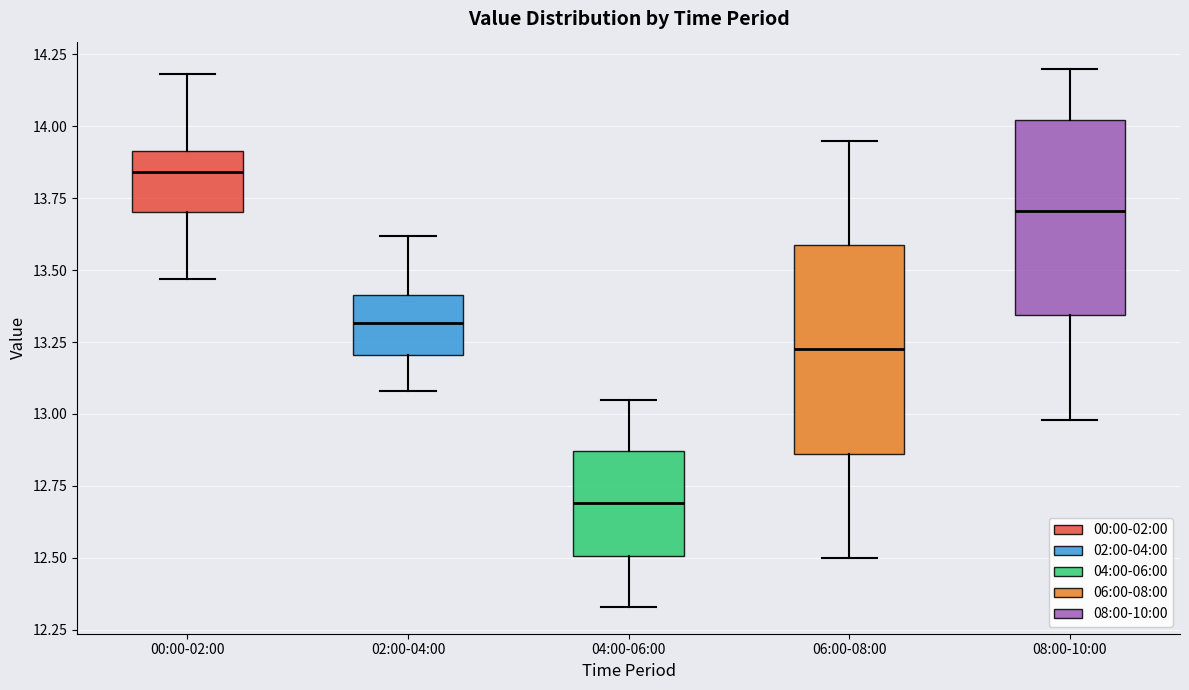

Reading left to right, transcribe this box plot: for each box, give where its median line is, the range the box spans, and where its two whiskers end, as read against the y-axis. The values are not printed on the chart, so give them approximately, as read against the axis.

00:00-02:00: median 13.85, box 13.70 to 13.90, whiskers 13.45 to 14.20
02:00-04:00: median 13.30, box 13.20 to 13.40, whiskers 13.10 to 13.60
04:00-06:00: median 12.70, box 12.50 to 12.85, whiskers 12.35 to 13.05
06:00-08:00: median 13.25, box 12.85 to 13.60, whiskers 12.50 to 13.95
08:00-10:00: median 13.70, box 13.35 to 14.00, whiskers 13.00 to 14.20